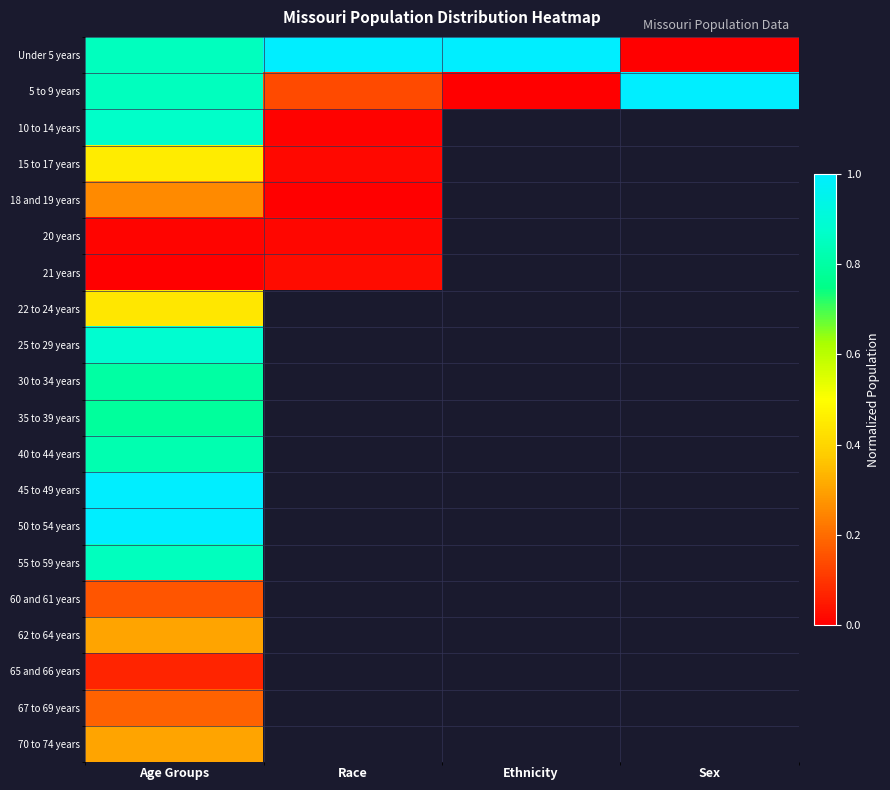

List the series in order of their peak value, lowest first.

20 years, 21 years, 65 and 66 years, 60 and 61 years, 67 to 69 years, 18 and 19 years, 62 to 64 years, 70 to 74 years, 22 to 24 years, 15 to 17 years, 35 to 39 years, 30 to 34 years, 40 to 44 years, 55 to 59 years, 10 to 14 years, 25 to 29 years, 50 to 54 years, Under 5 years, 5 to 9 years, 45 to 49 years